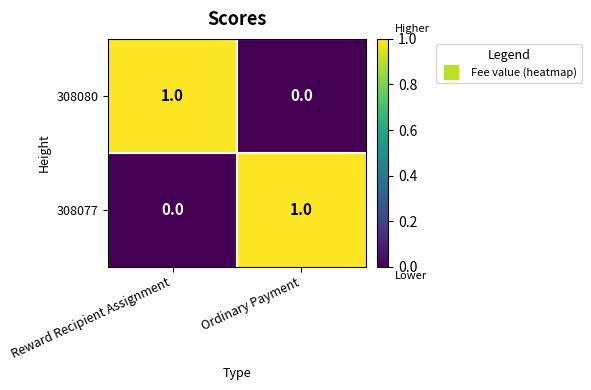

The value of 308080 at Reward Recipient Assignment is 1. True or false?

True